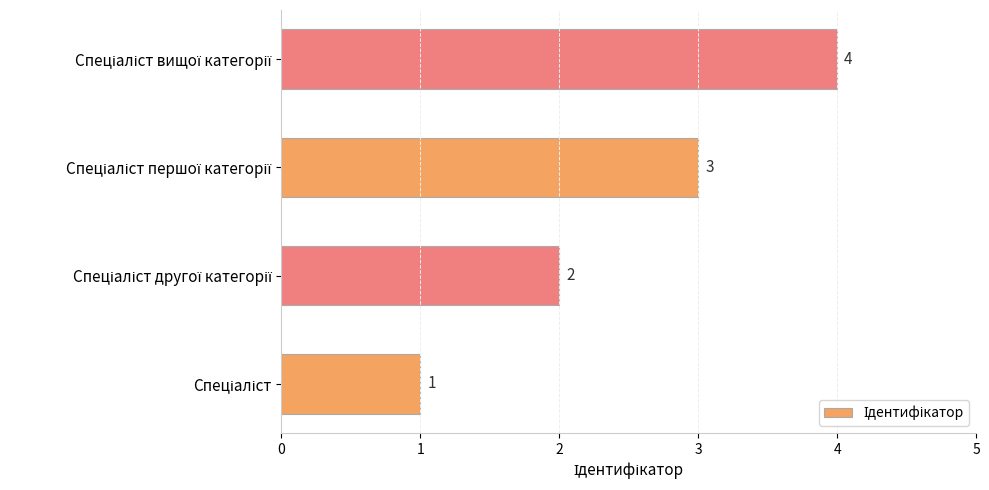

How many values are between 2 and 4?

3